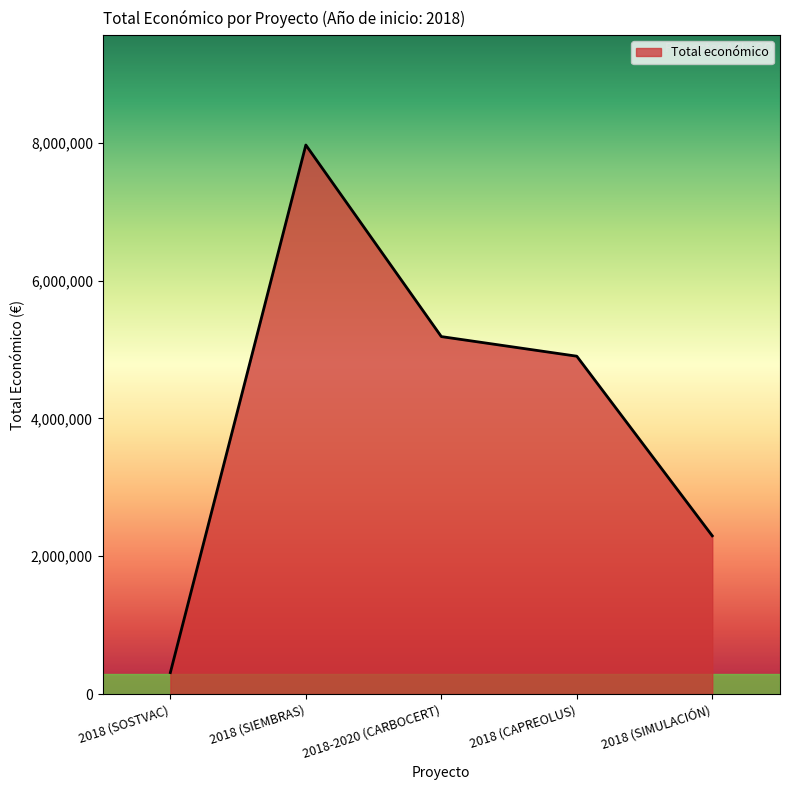

What is the maximum value shown in the chart?

7967413